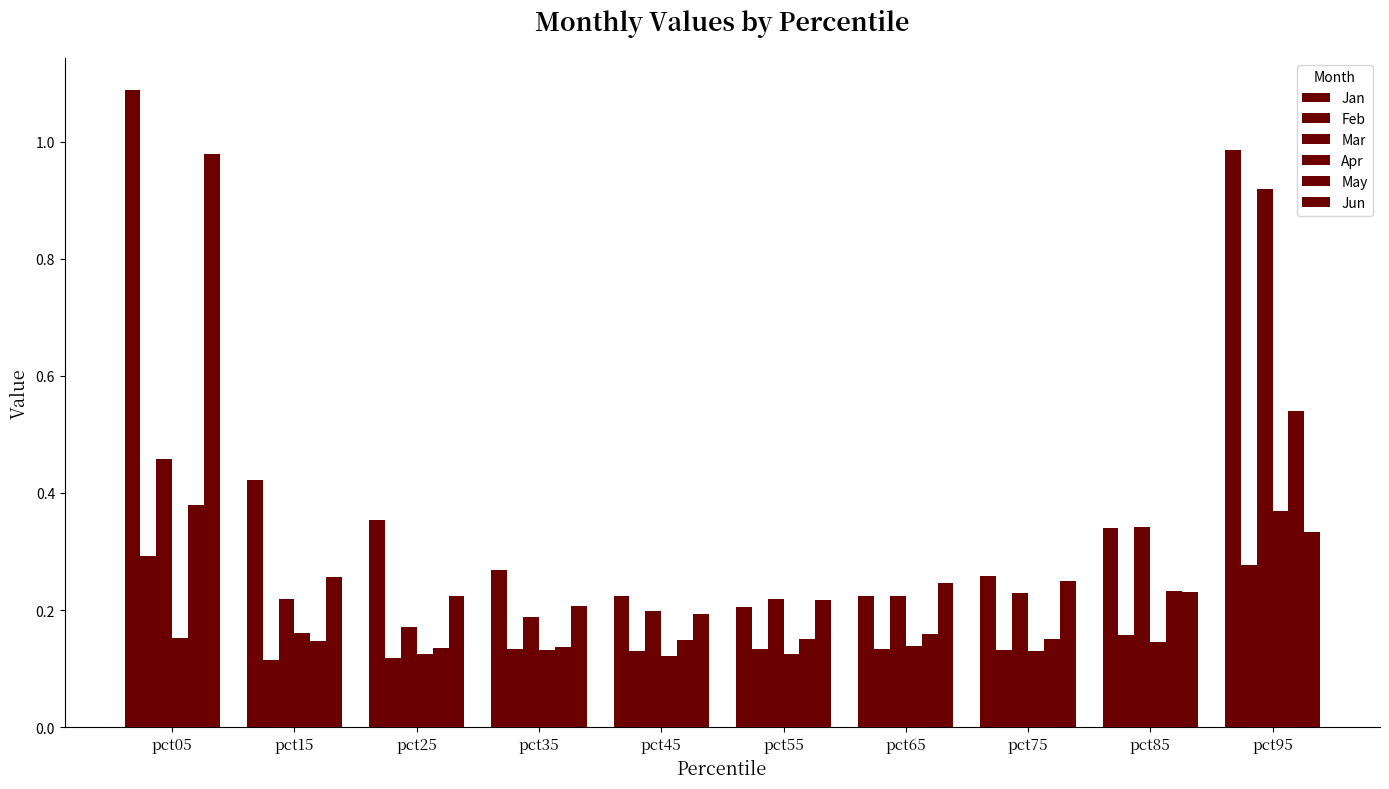

Rank the series by their maximum value, from highest to lowest.

Jan, Jun, Mar, May, Apr, Feb